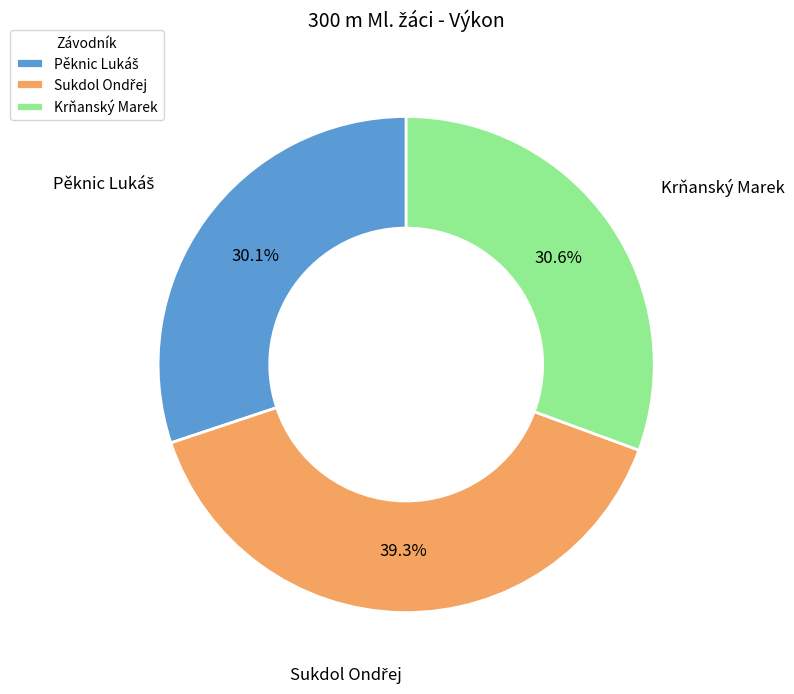

Does Krňanský Marek account for over 50% of the chart?

No